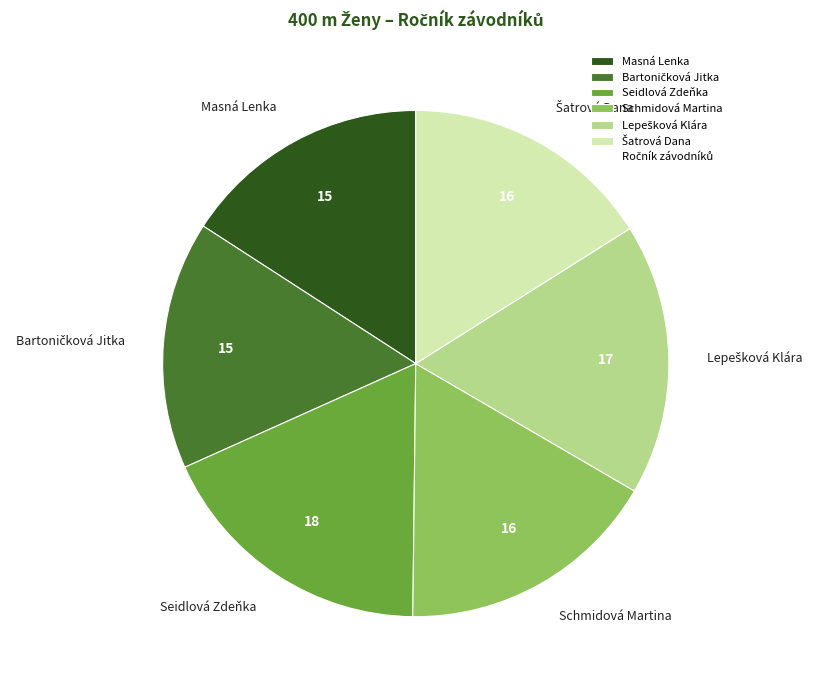

How many segments does this pie chart have?

6